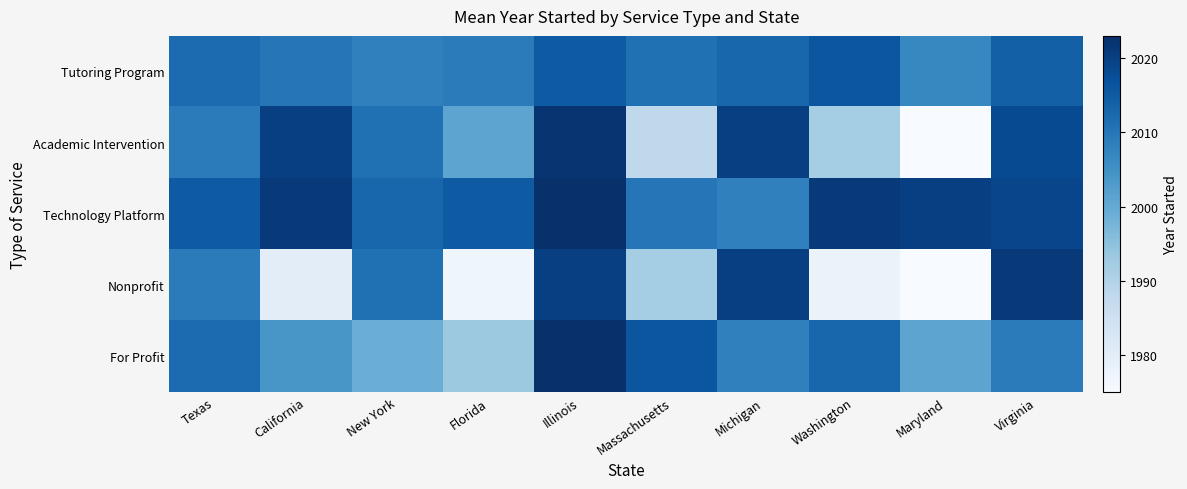

Count the number of categories in the chart.

10